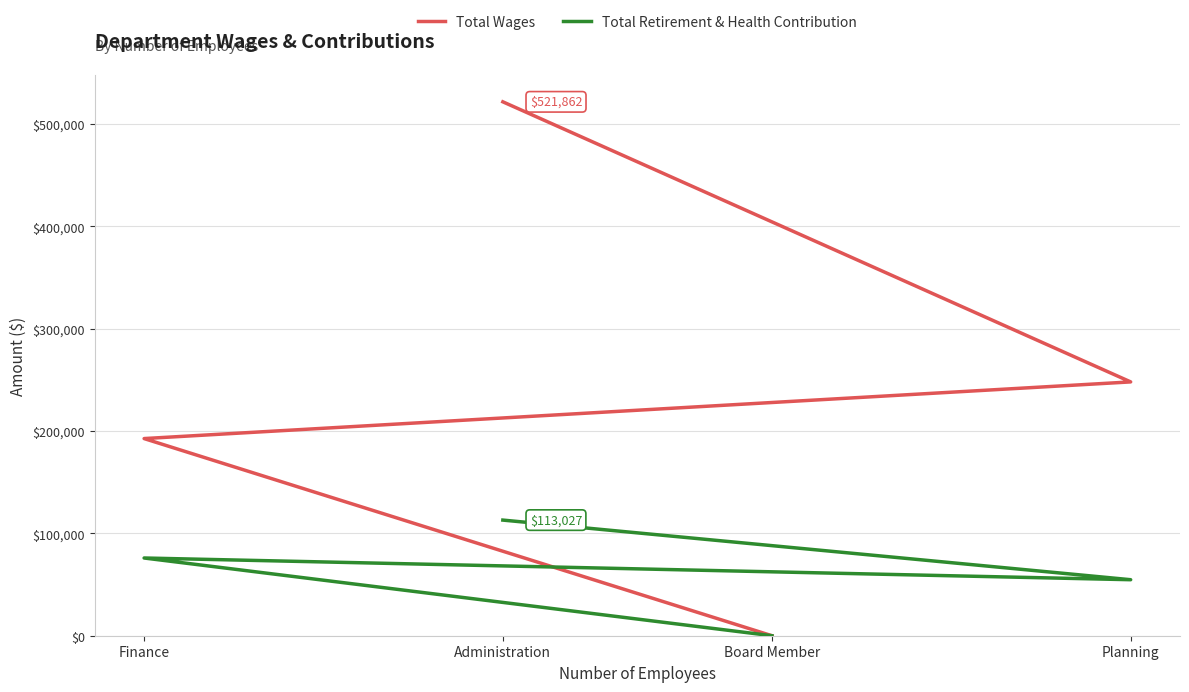

Reading left to right, extract all data points from this chart.

Total Wages: Administration=521862	Planning=248095	Finance=192707	Board Member=0
Total Retirement & Health Contribution: Administration=113027	Planning=54745	Finance=75970	Board Member=0